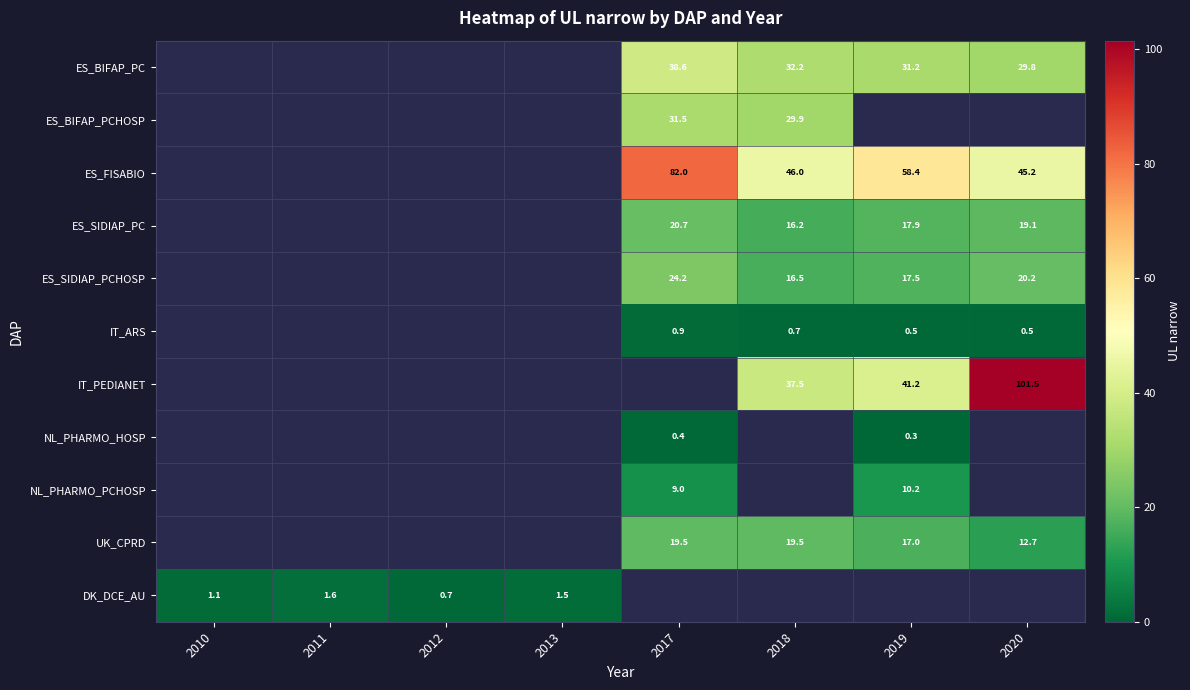

What is the maximum value shown in the chart?

101.5